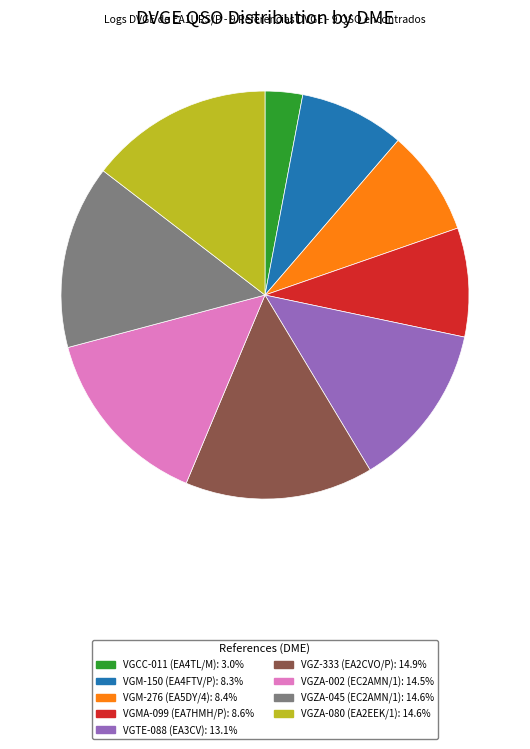

Which slice is the smallest?

VGCC-011 (EA4TL/M)